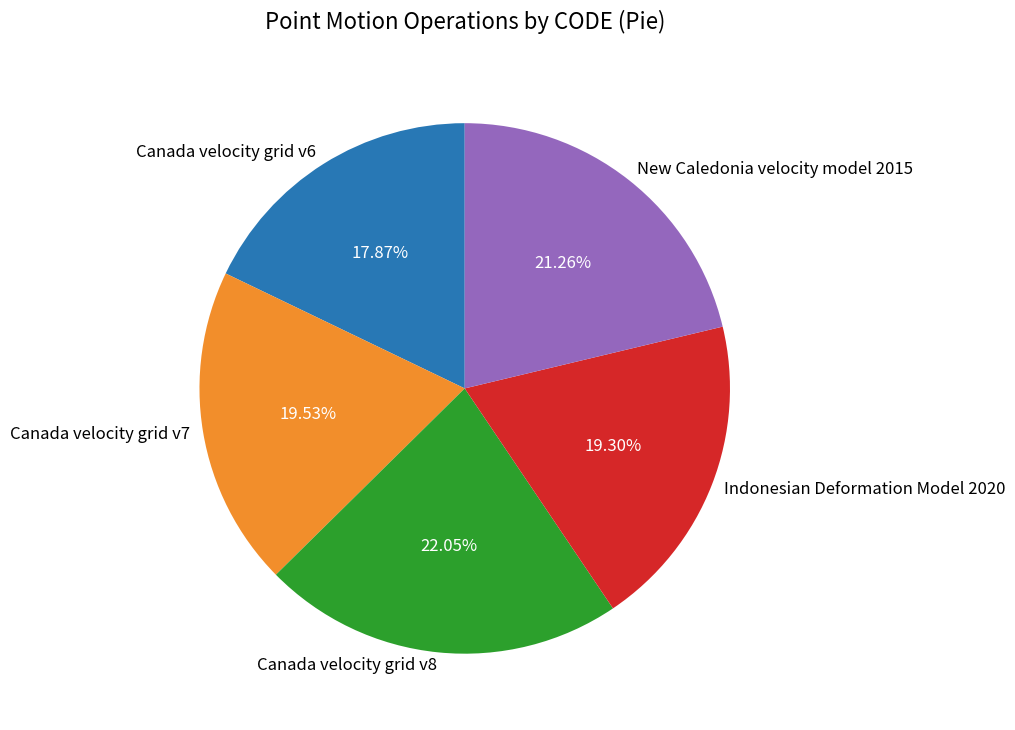

To the nearest percent, what is the difference between the largest and smallest slice percentages?

4%